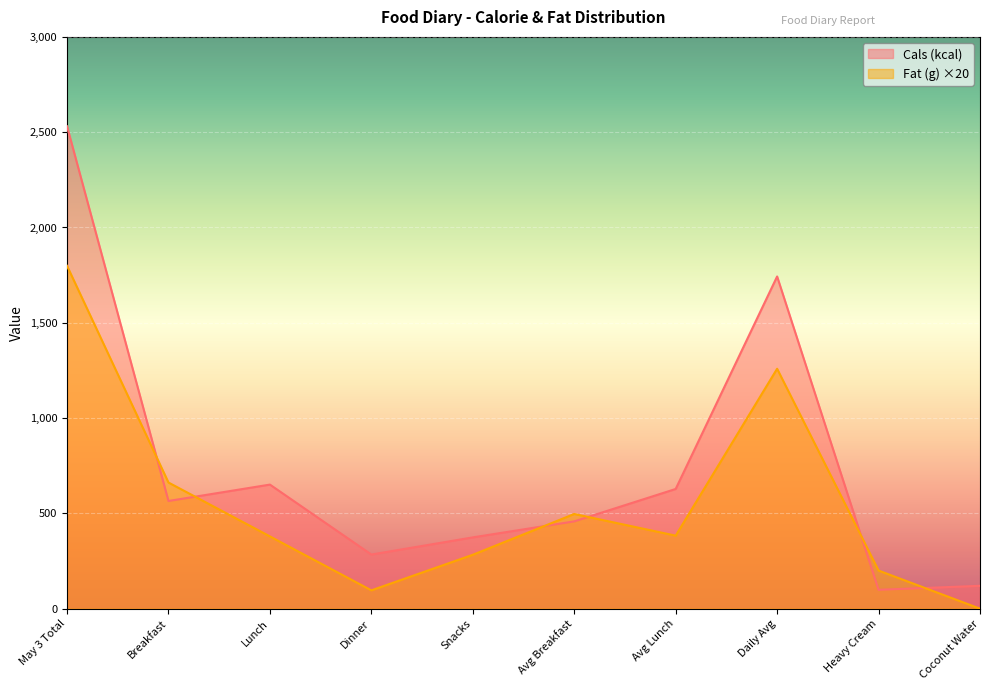

What is the label of the 9th point from the right?

Breakfast